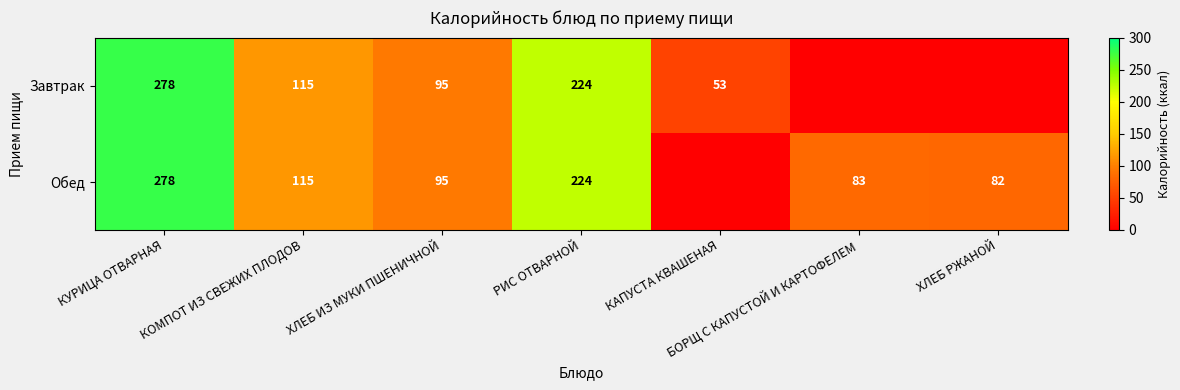

At which category is the sum across all series the highest?

КУРИЦА ОТВАРНАЯ